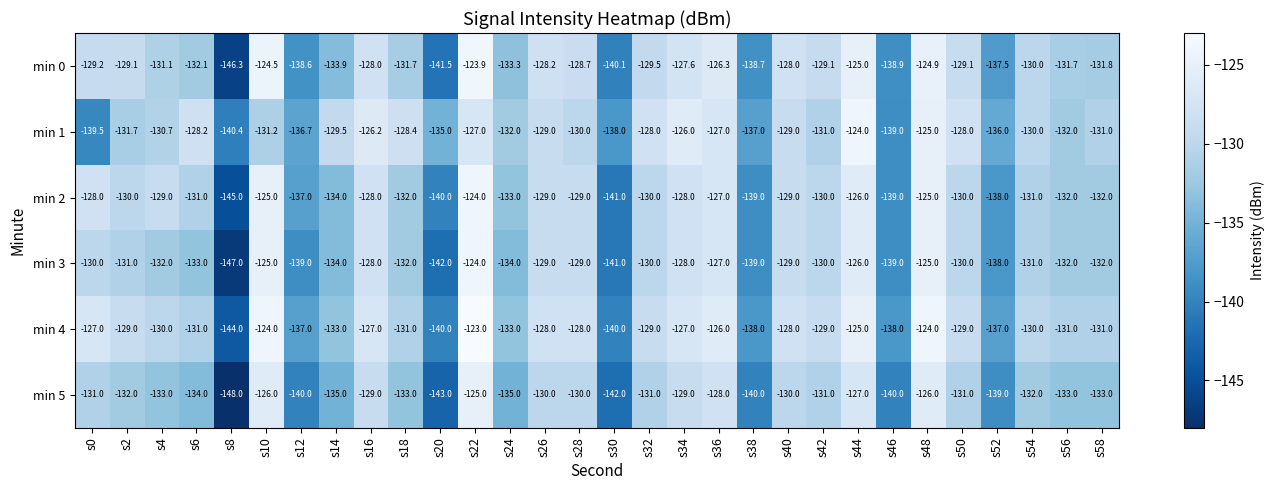

What is the greatest value displayed?

-123.0